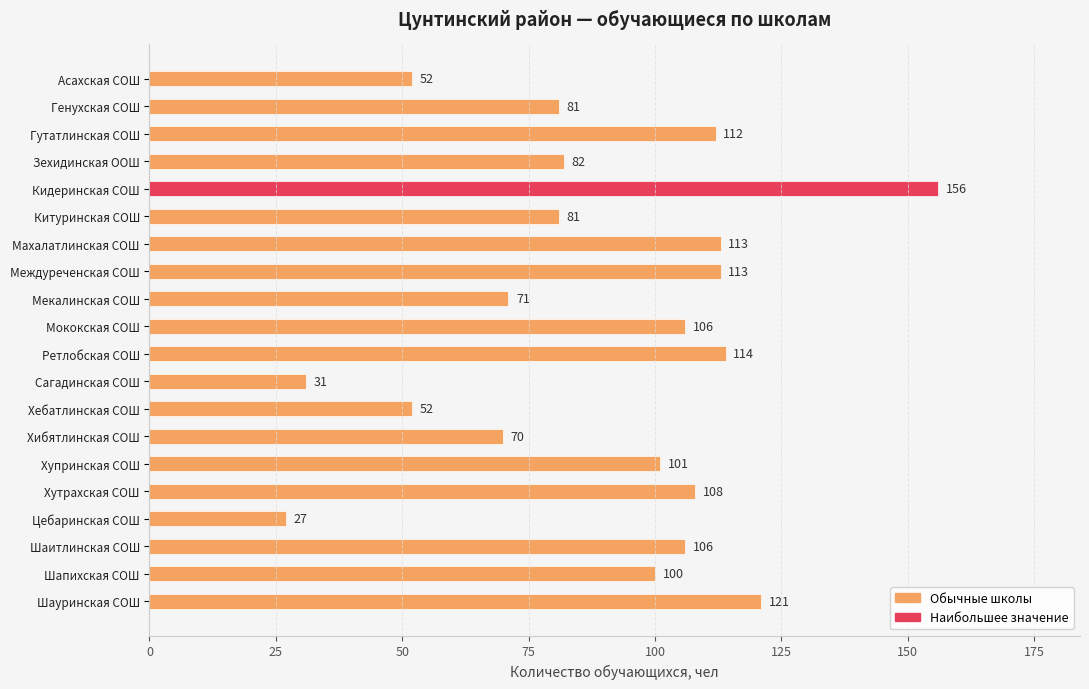

The chart shows a value of 106 at Мококская СОШ. True or false?

True